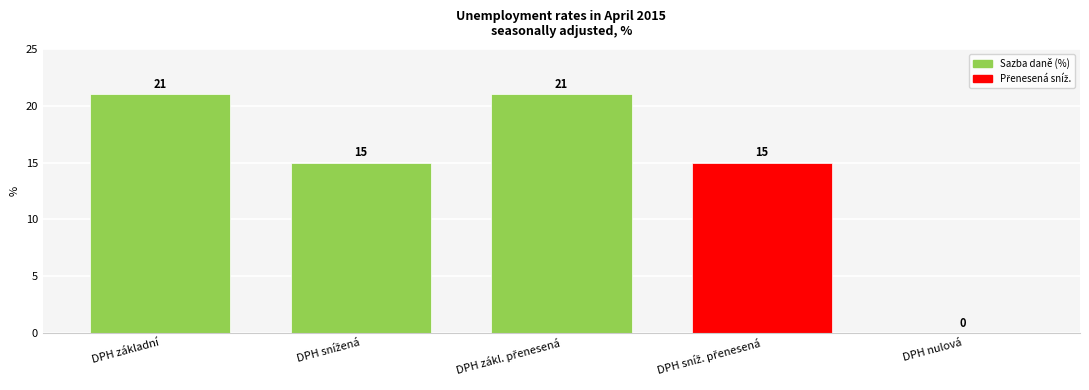

True or false: the data shows 0 at DPH nulová.

True